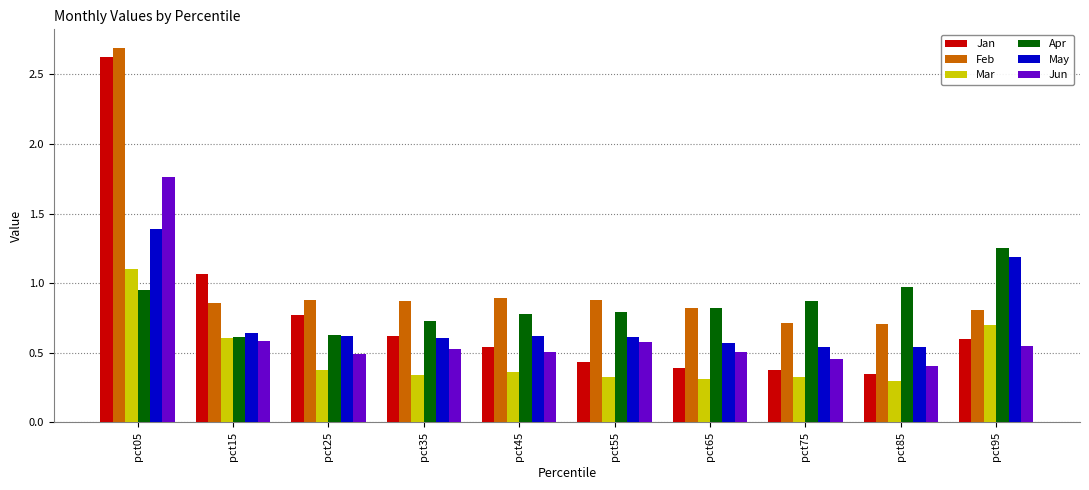

Which category has the highest value across all series?

pct05